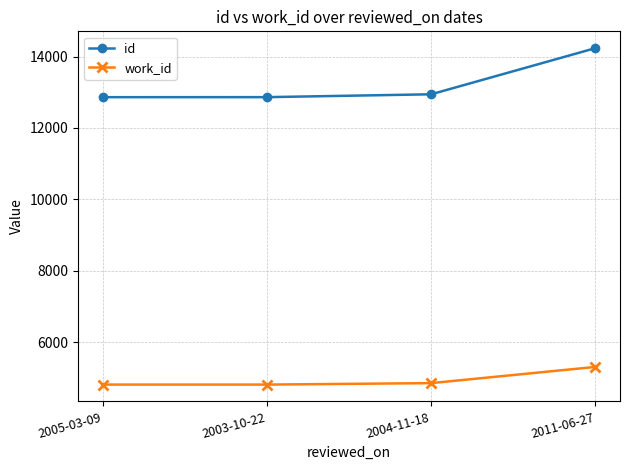

What position from the left is 2004-11-18?

3